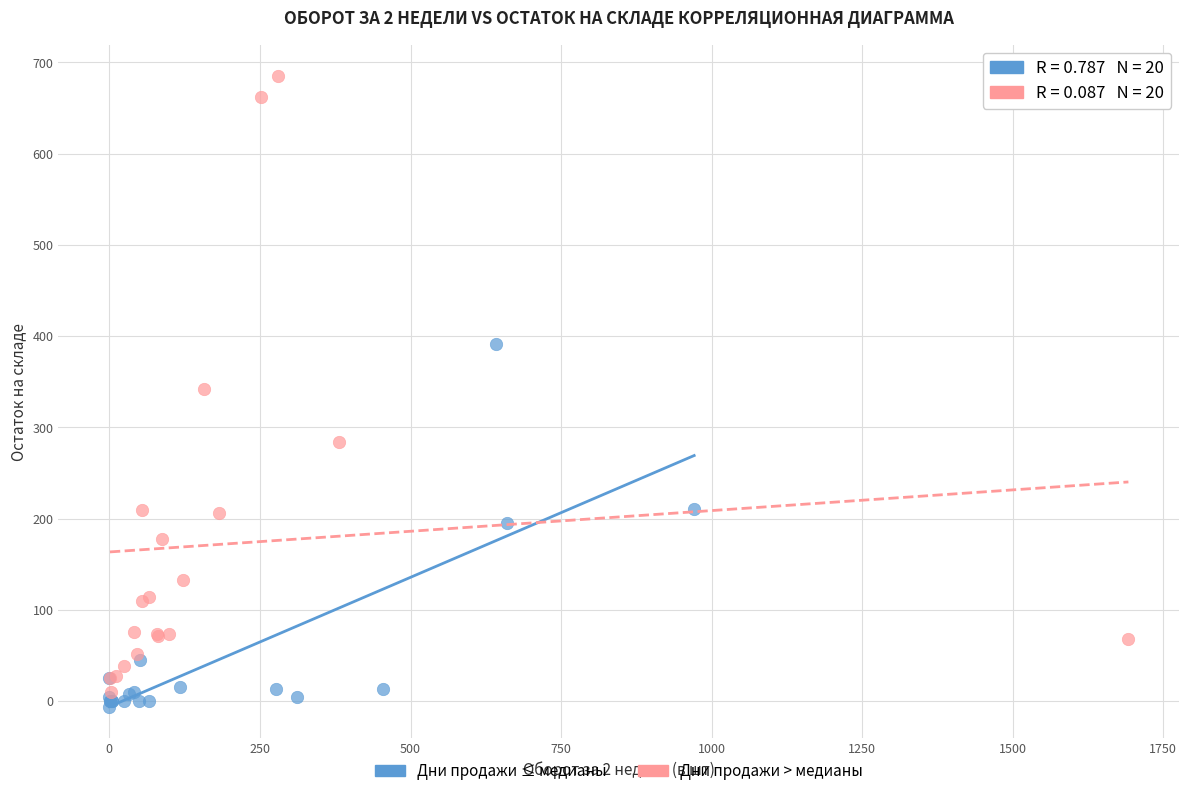

Which series reaches the minimum Y coordinate?

Дни продажи ≤ медианы